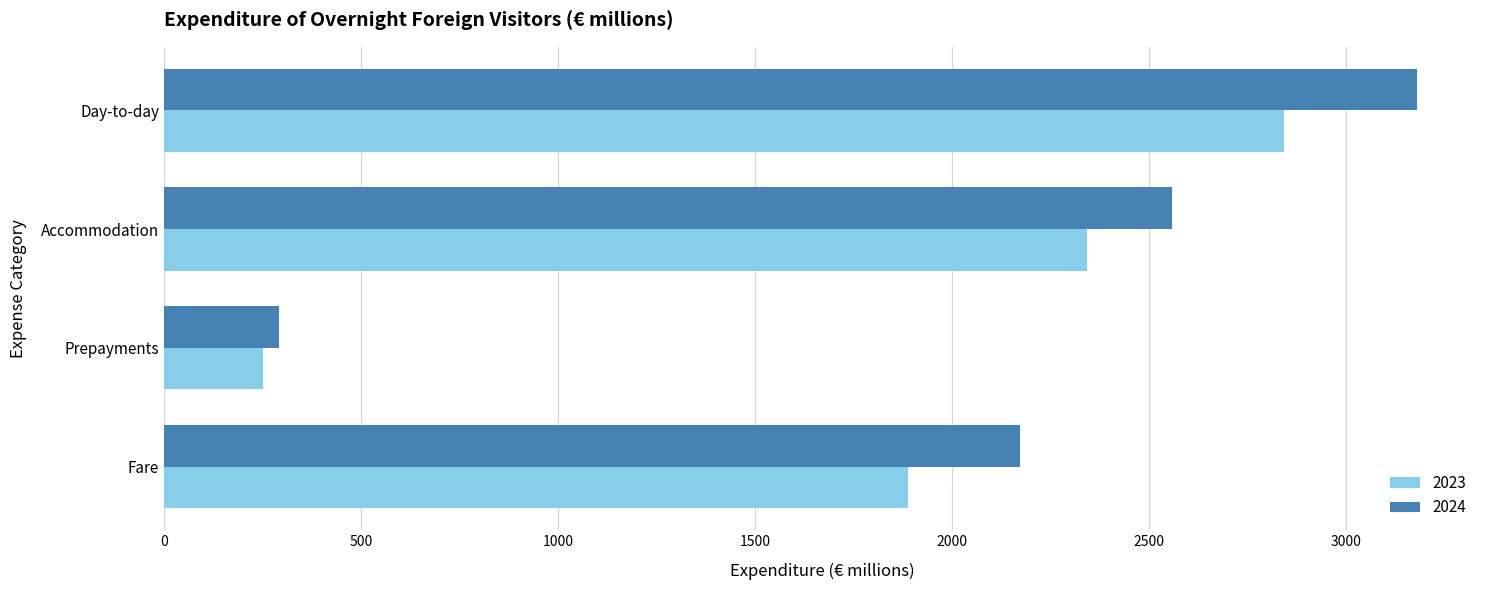

List the labels in order of 2024 value, smallest first.

Prepayments, Fare, Accommodation, Day-to-day